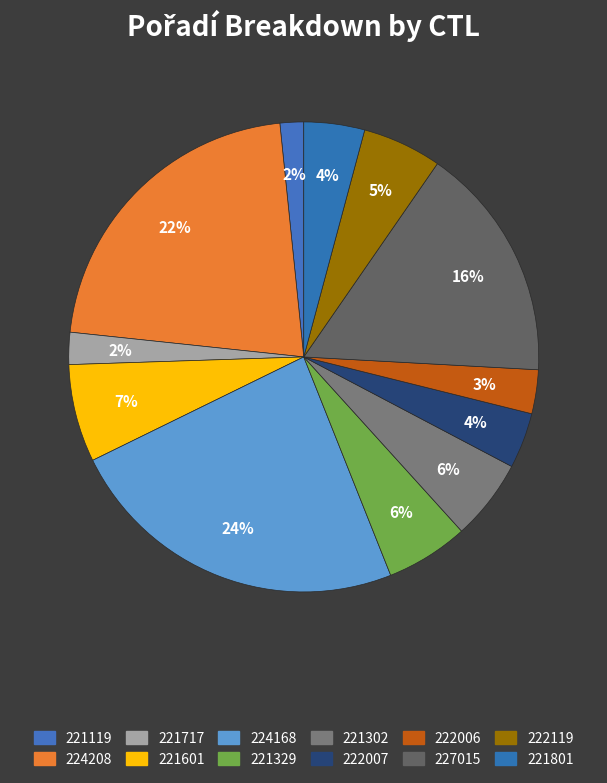

What portion of the pie excludes 224168?

76.2%